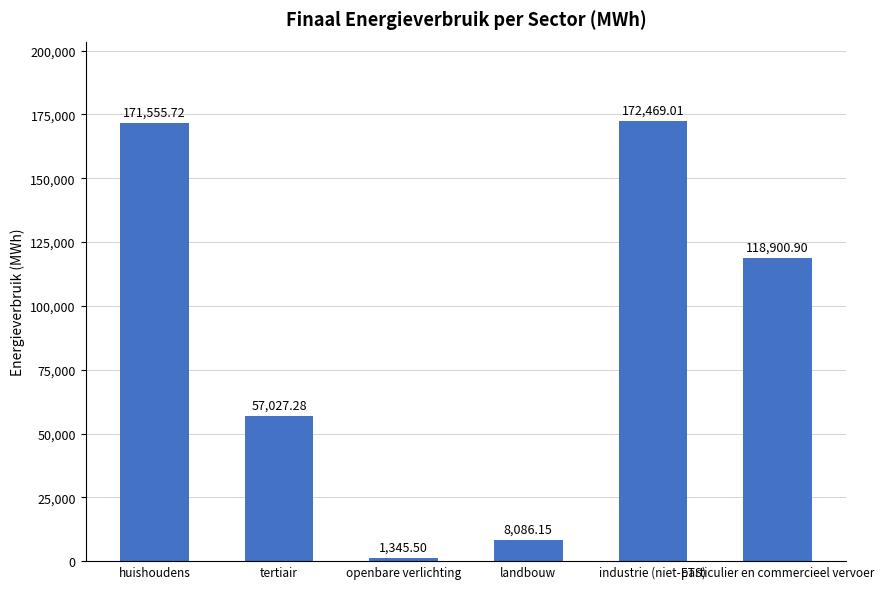

The chart shows a value of 57027.3 at tertiair. True or false?

True